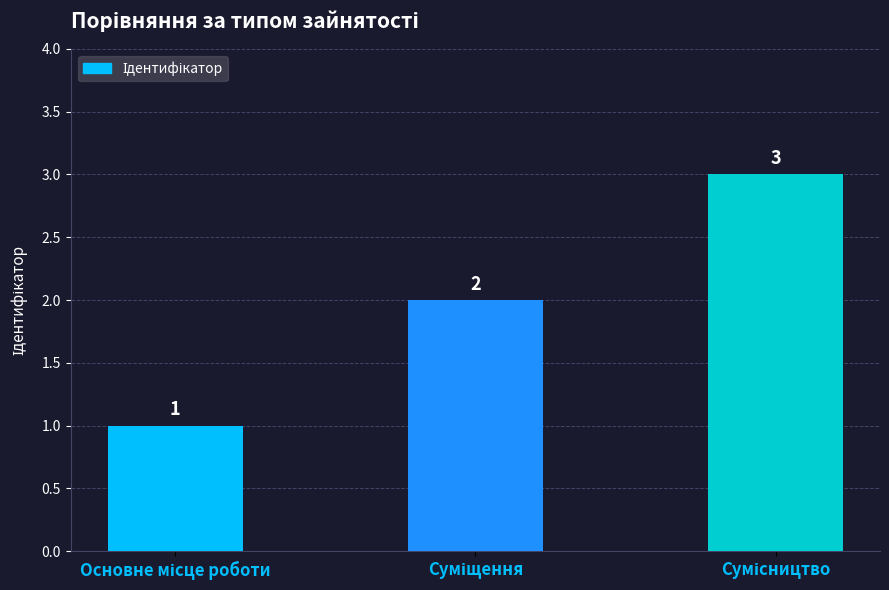

Count the values in the range 1 to 3.

3